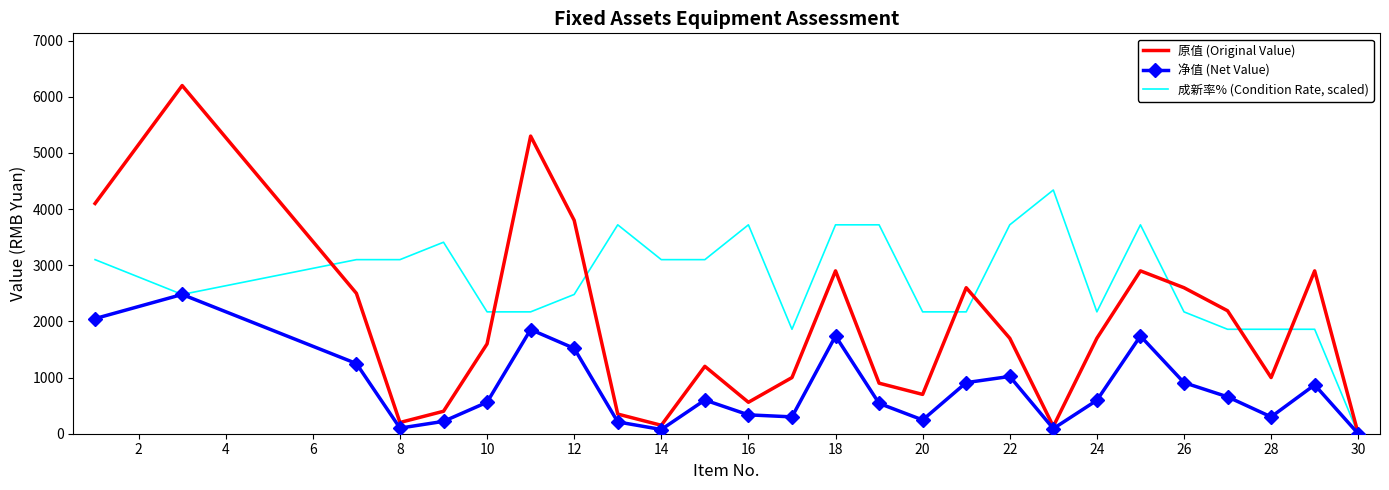

What is the highest value of the 净值 (Net Value) series?

2480.0